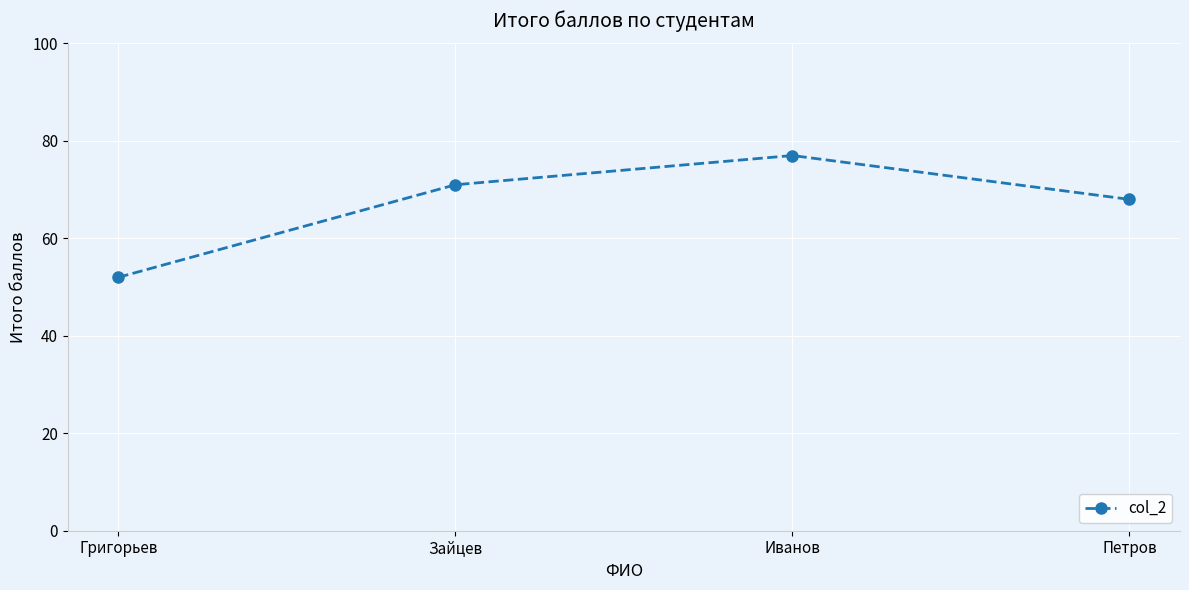

What is the maximum value shown in the chart?

77